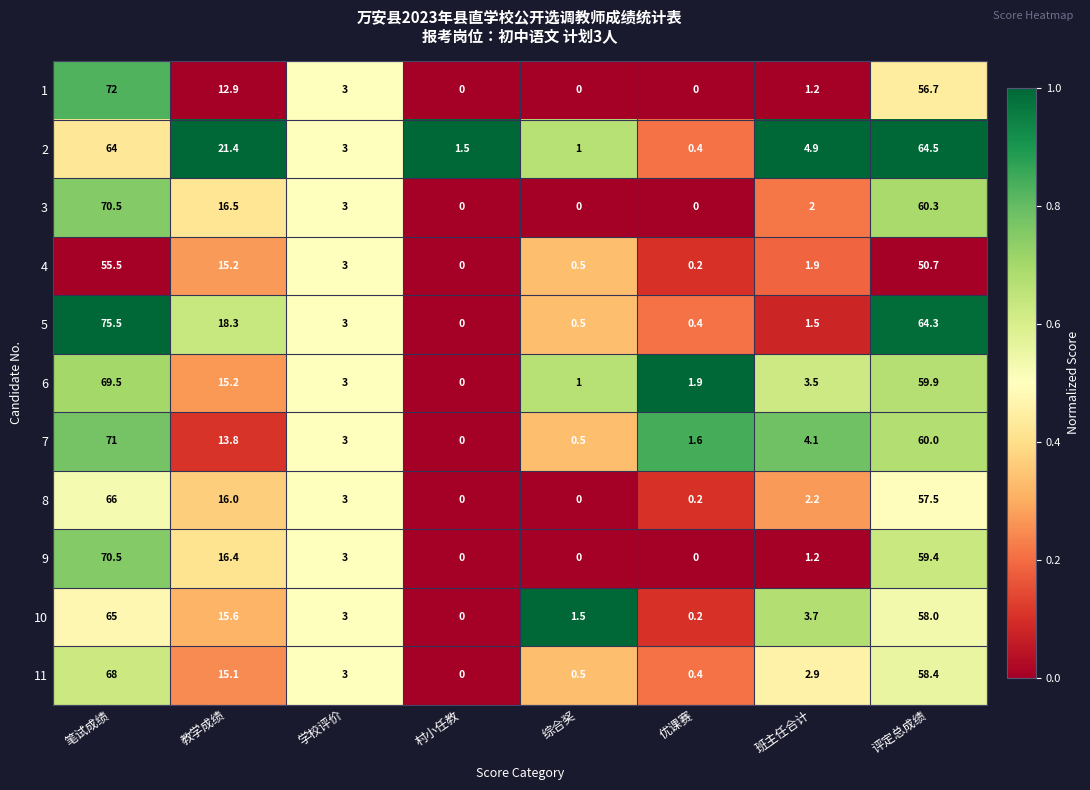

Which series changed the most between 学校评价 and 评定总成绩?

2